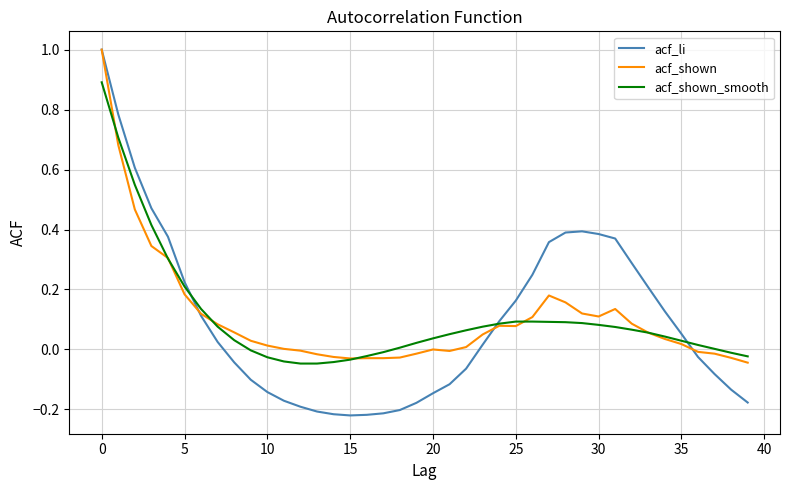

What is the maximum value for acf_shown?

1.0